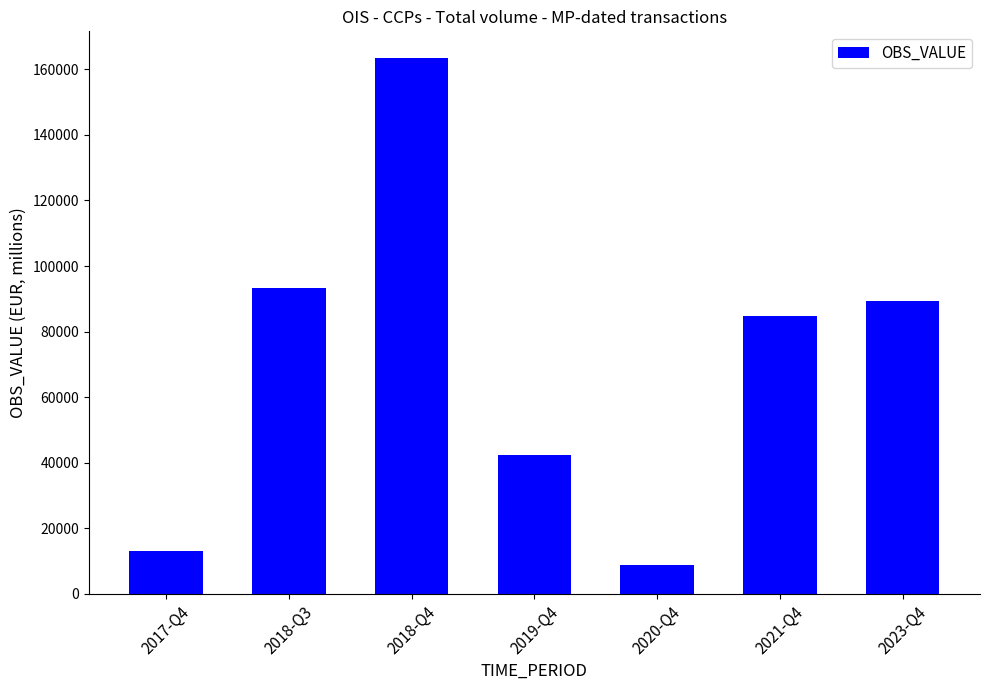

How many bars are there in total?

7